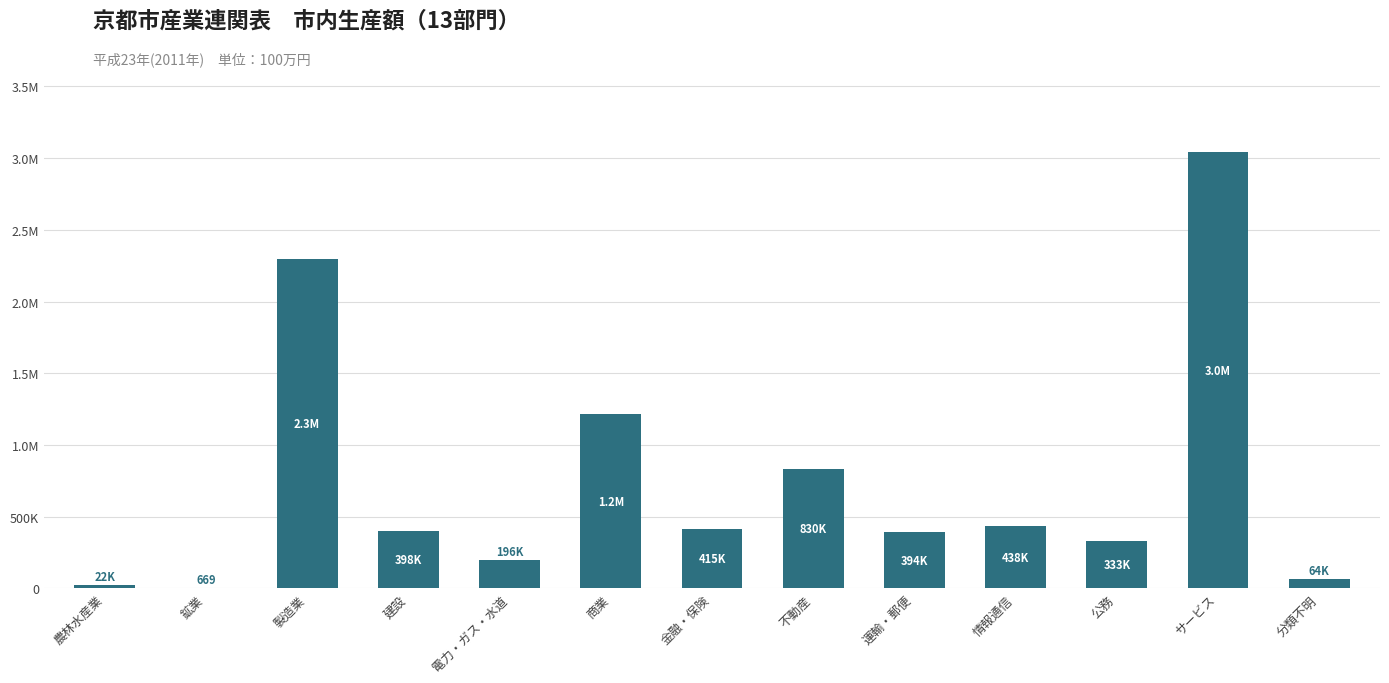

Which has a higher value, 不動産 or 情報通信?

不動産